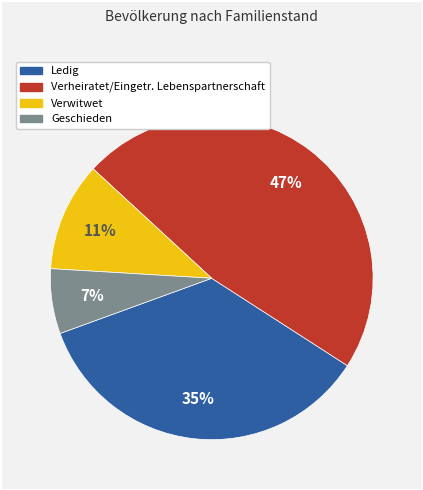

Rank the categories by value from highest to lowest.

Verheiratet/Eingetr. Lebenspartnerschaft, Ledig, Verwitwet, Geschieden